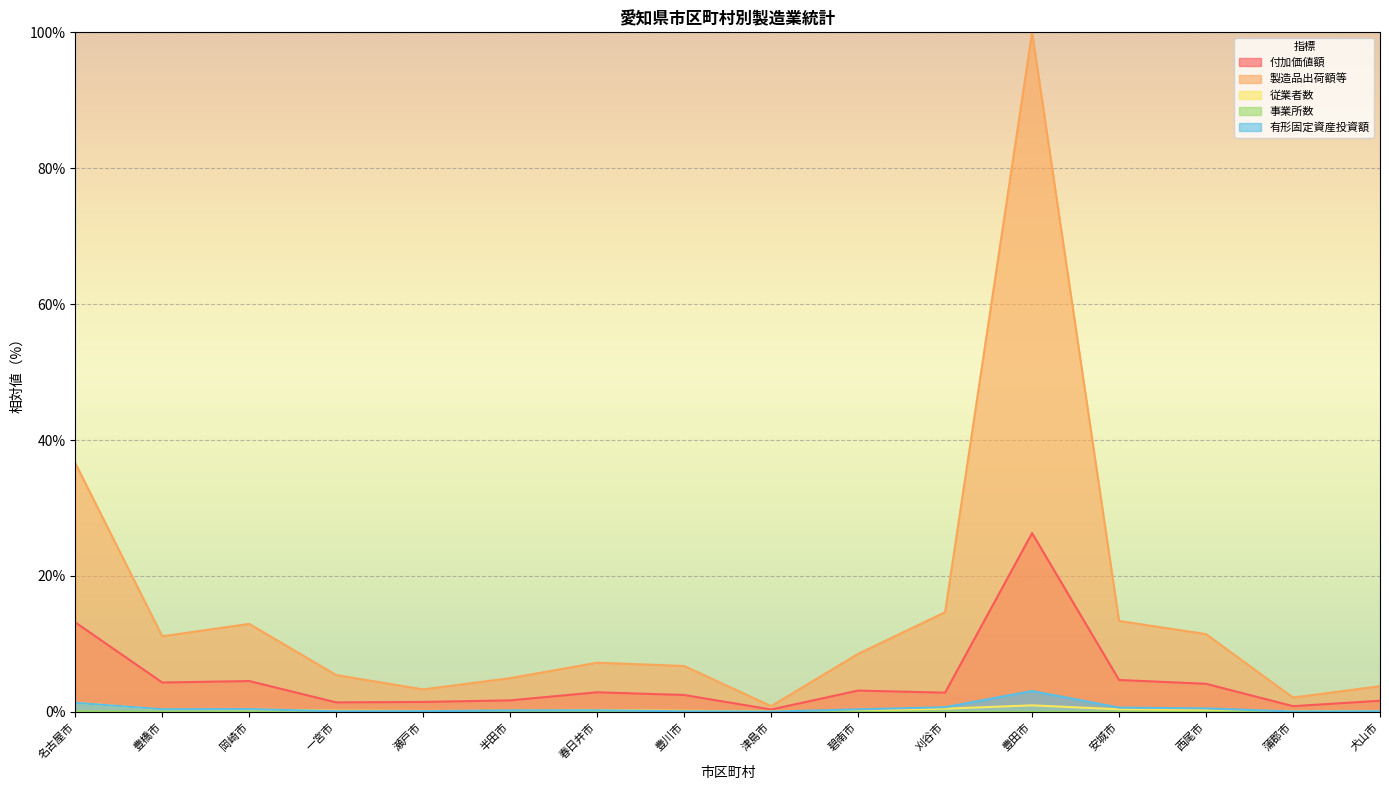

True or false: 有形固定資産投資額 and 製造品出荷額等 cross at least once.

False